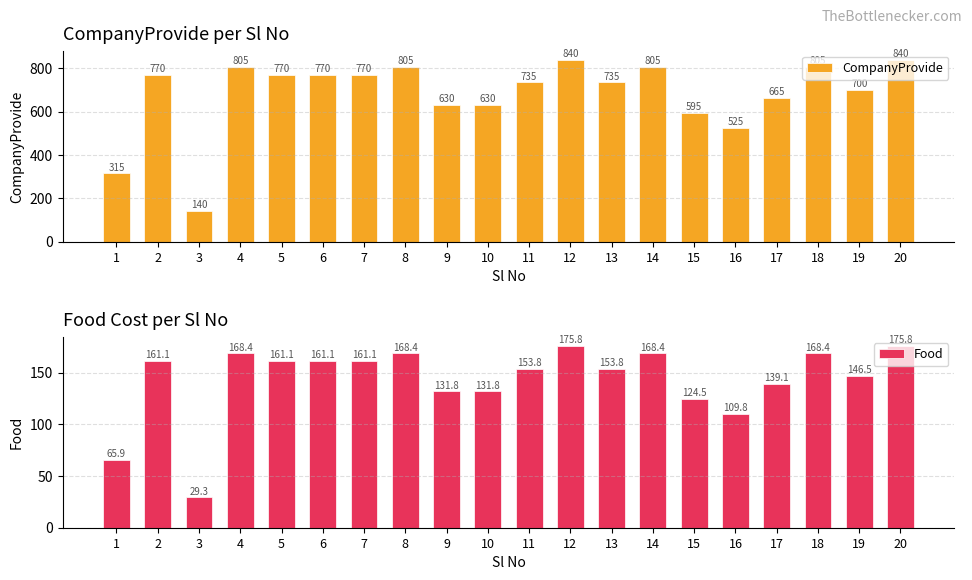

True or false: Food has a value of 171.7 at 16.

False